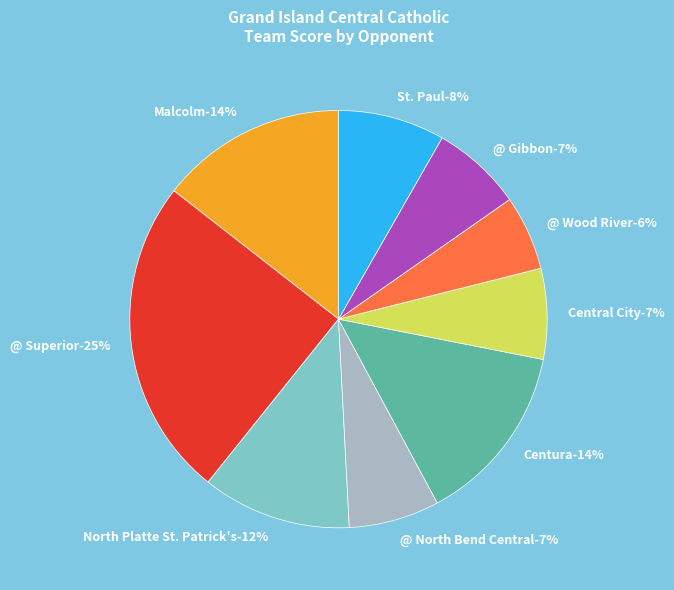

Which slice is the smallest?

@ Wood River